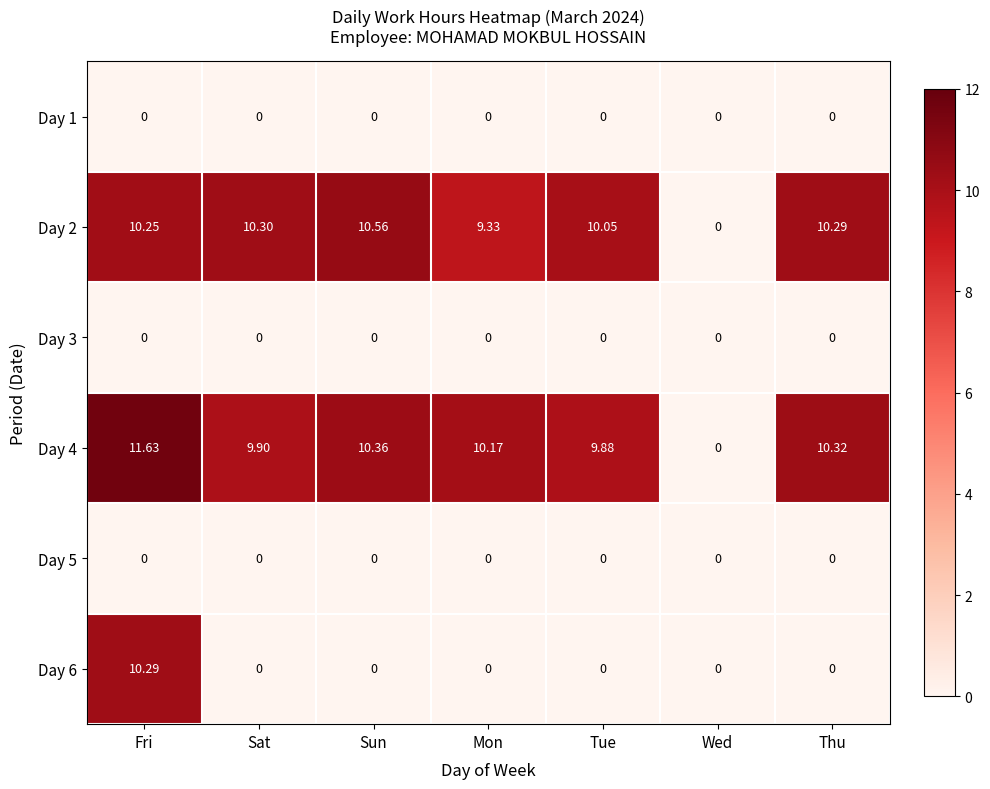

Which series has the widest spread of values?

Day 4